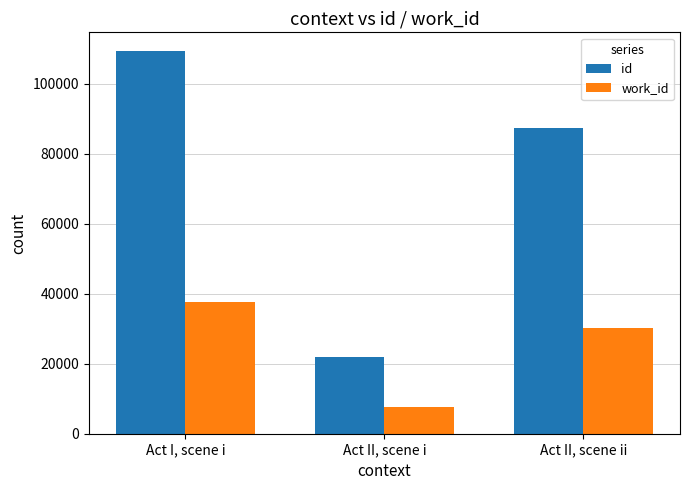

Which series has the largest range (max minus min)?

id